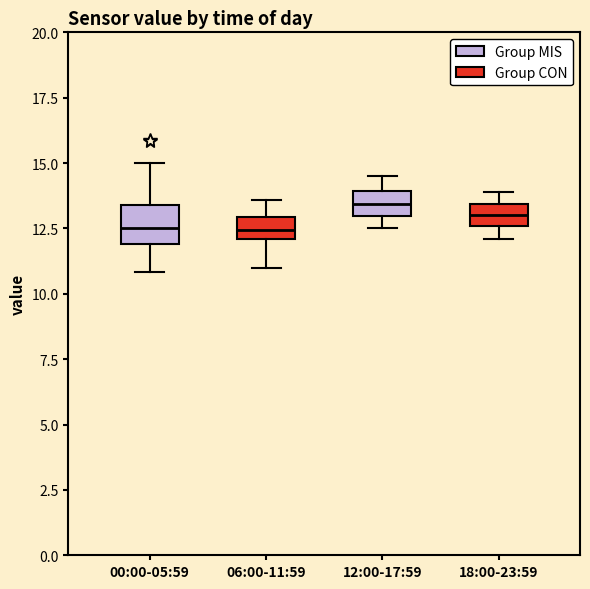

Reading left to right, read every box against the y-axis: the position of its median line, the range the box covers, and the ends of its whiskers. The values are not printed on the chart, so give them approximately, as read against the axis.

00:00-05:59: median 12.5, box 12.0 to 13.5, whiskers 11.0 to 15.0
06:00-11:59: median 12.5, box 12.0 to 13.0, whiskers 11.0 to 13.5
12:00-17:59: median 13.5, box 13.0 to 14.0, whiskers 12.5 to 14.5
18:00-23:59: median 13.0, box 12.5 to 13.5, whiskers 12.0 to 14.0